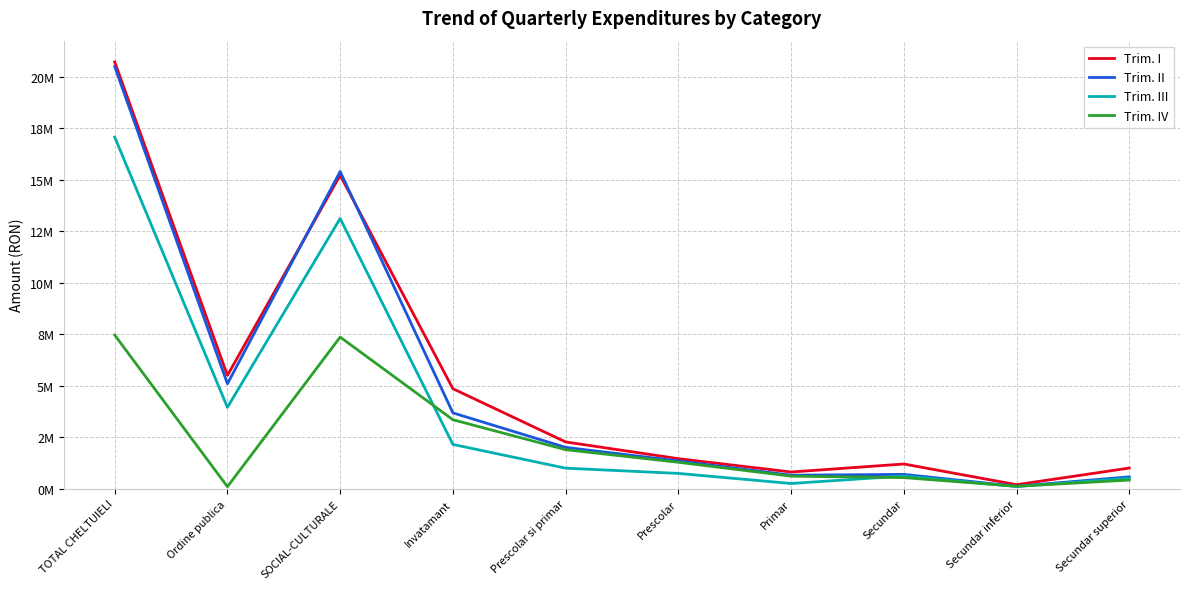

True or false: Trim. I and Trim. III cross at least once.

False